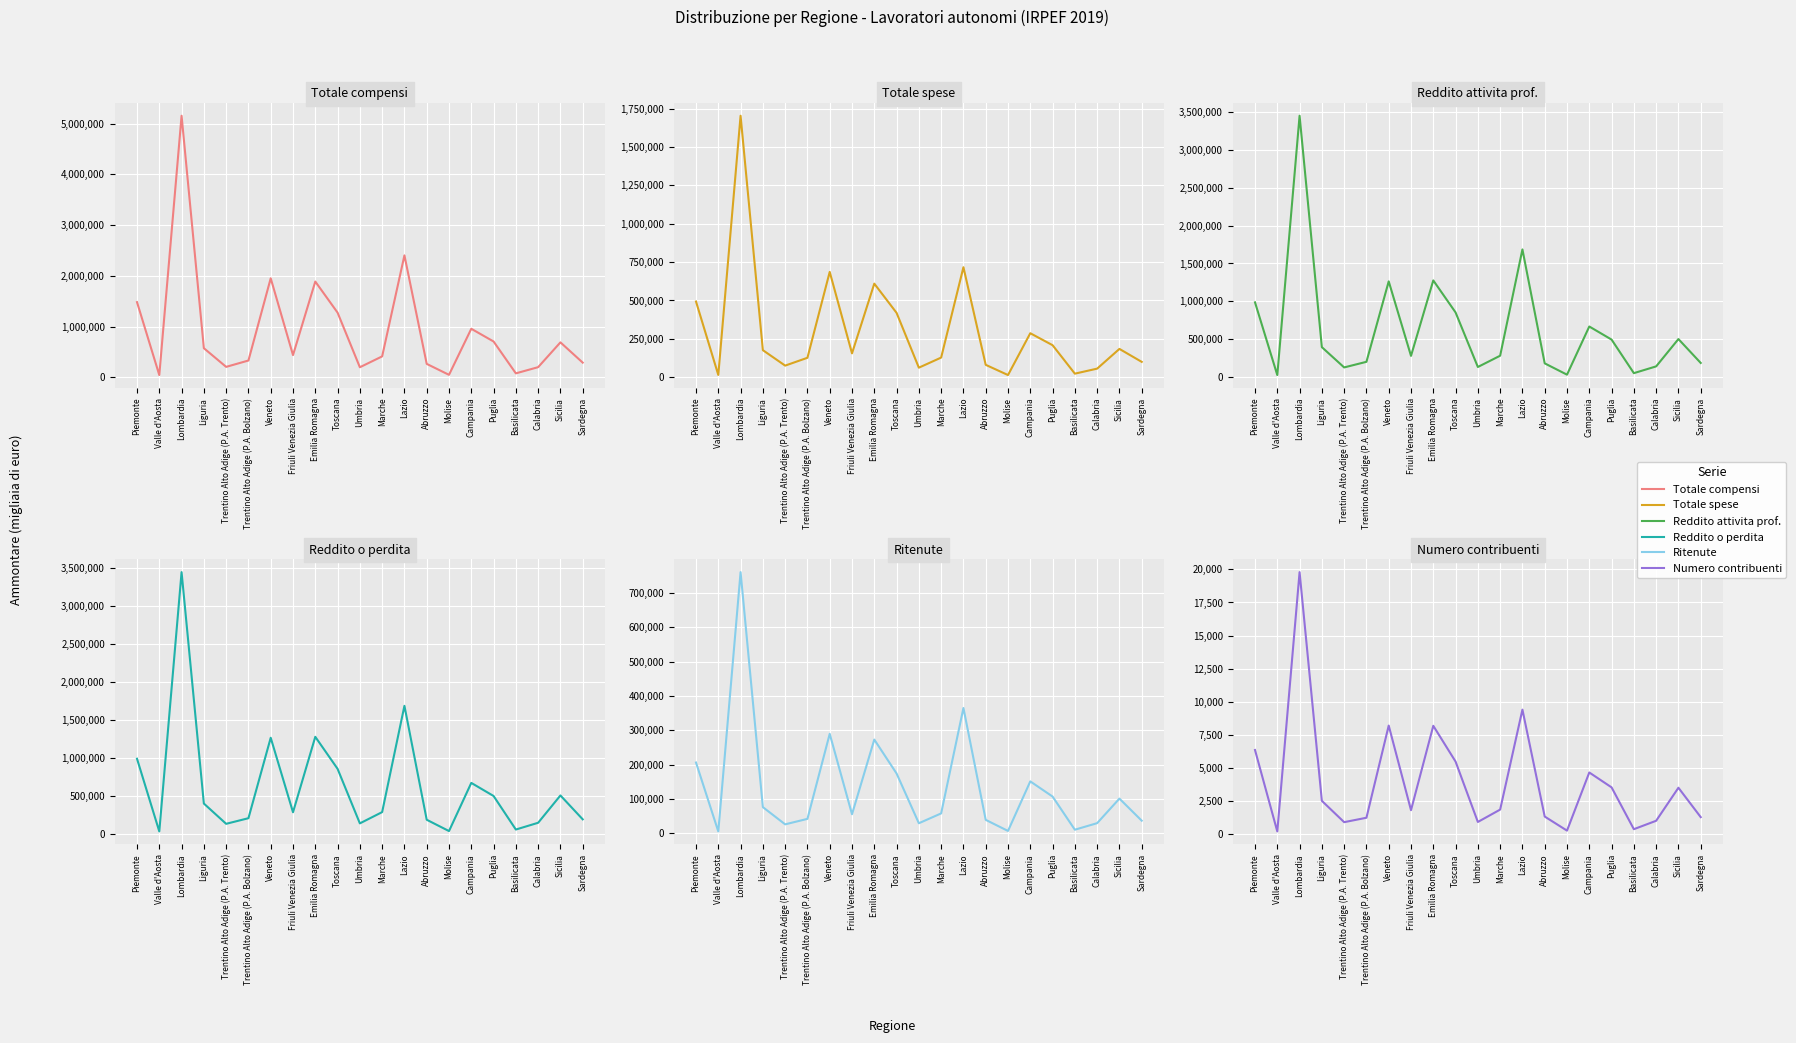

The Totale spese series shows 239679 at Friuli Venezia Giulia. True or false?

False